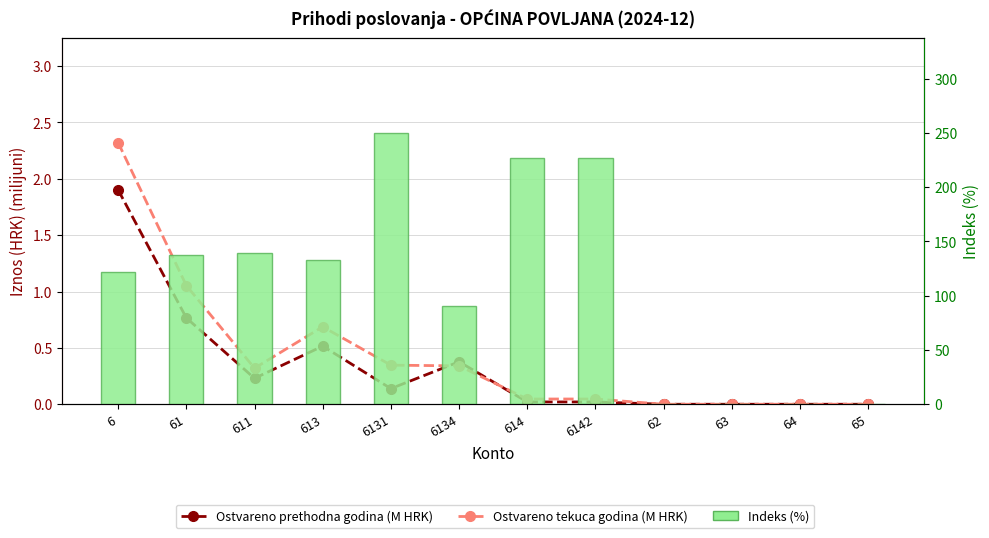

The Indeks (%) series shows 154.8 at 614. True or false?

False